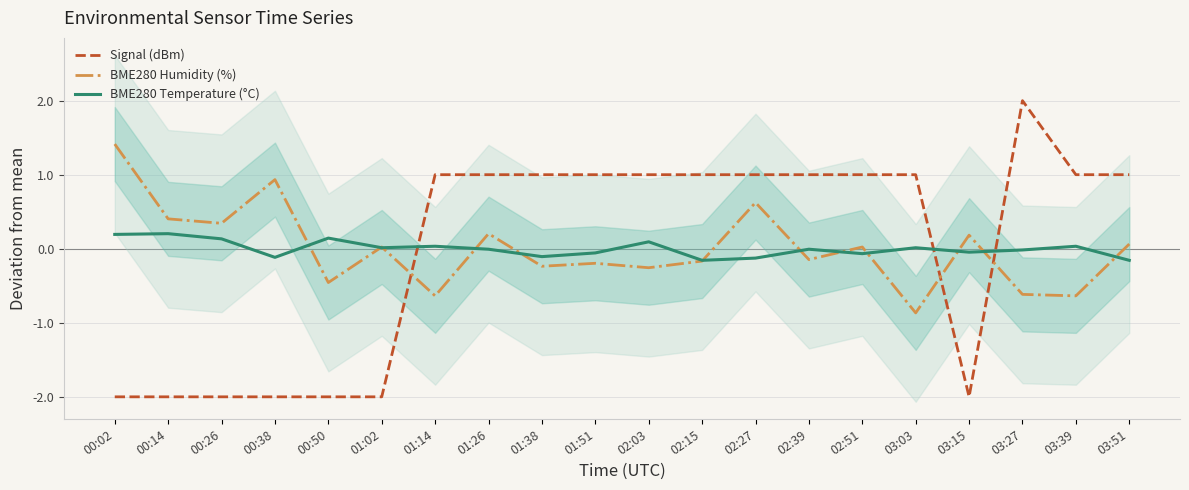

How many times do Signal (dBm) and BME280 Humidity (%) cross each other?

3